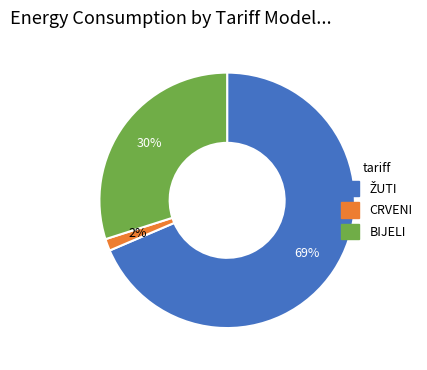

Is there a majority slice in this chart?

Yes